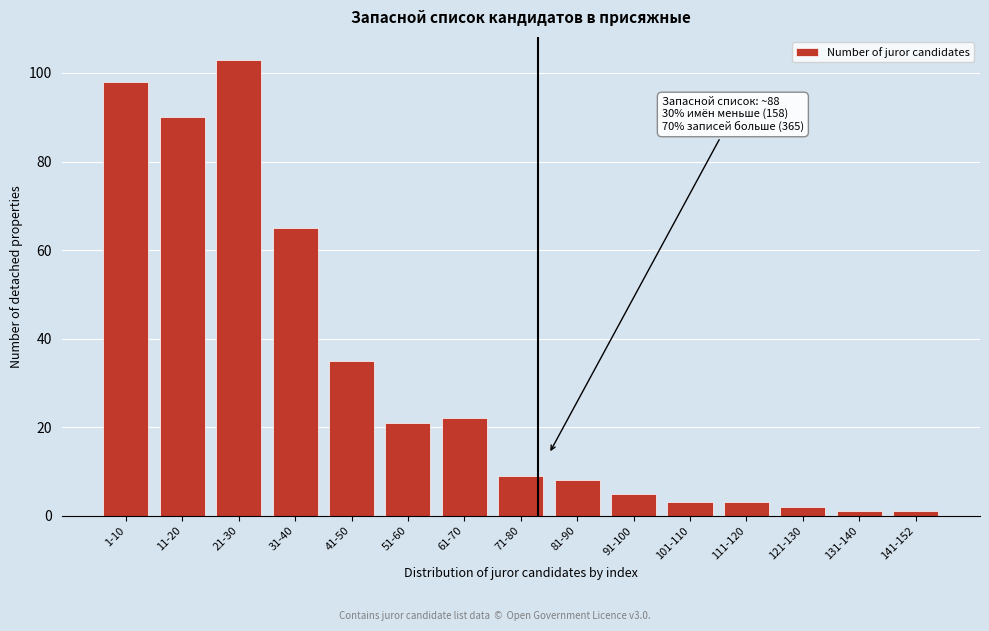

Reading left to right, what are all the values shown in this chart?

1-10=98	11-20=90	21-30=103	31-40=65	41-50=35	51-60=21	61-70=22	71-80=9	81-90=8	91-100=5	101-110=3	111-120=3	121-130=2	131-140=1	141-152=1